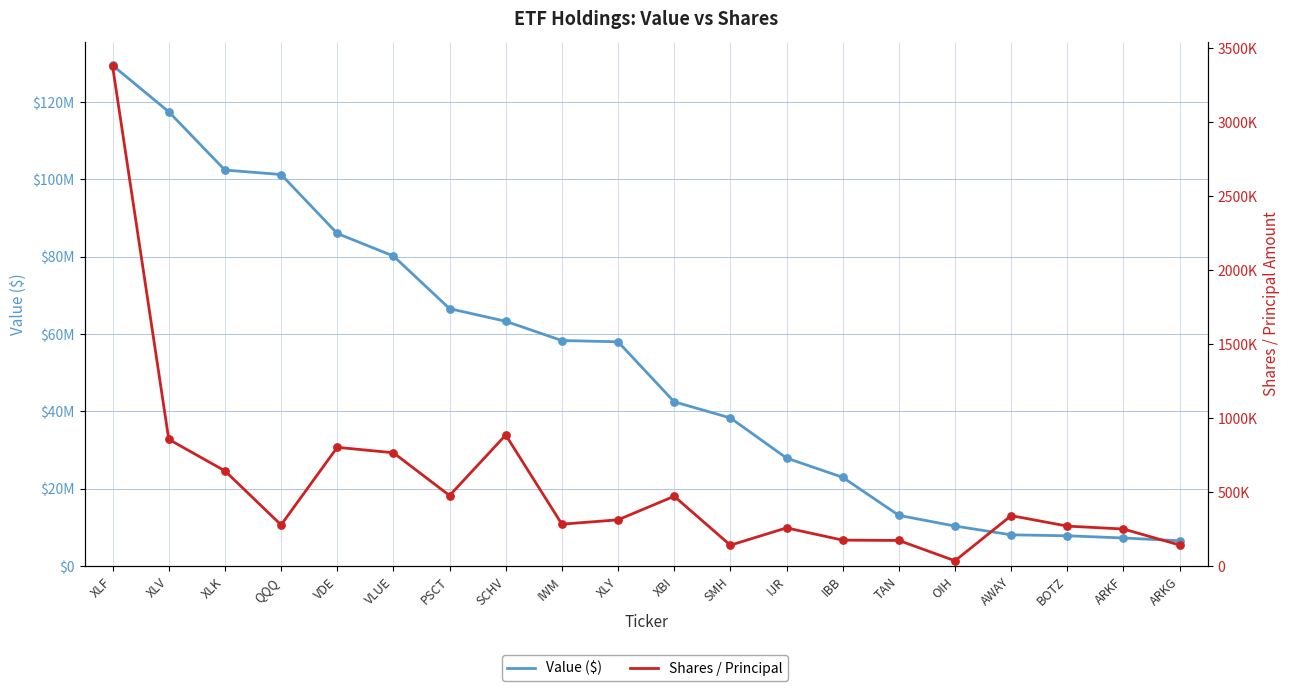

What is the total value across all series at IBB?

23161400